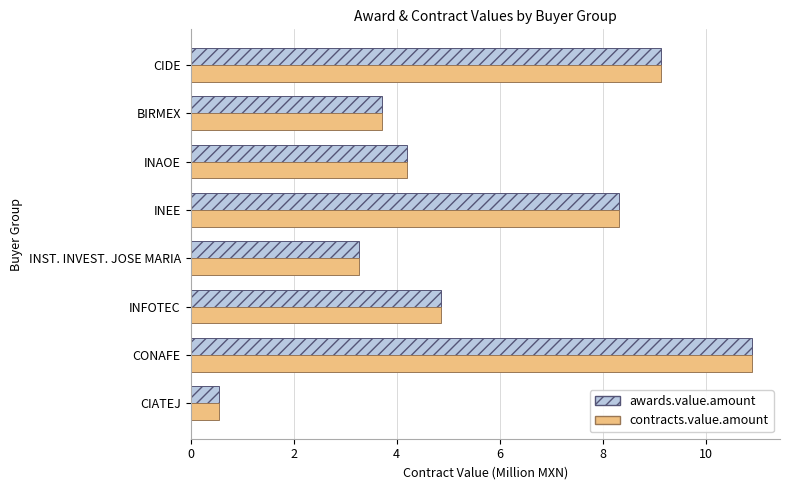

True or false: awards.value.amount has a value of 4.2 at INST. INVEST. JOSE MARIA.

False